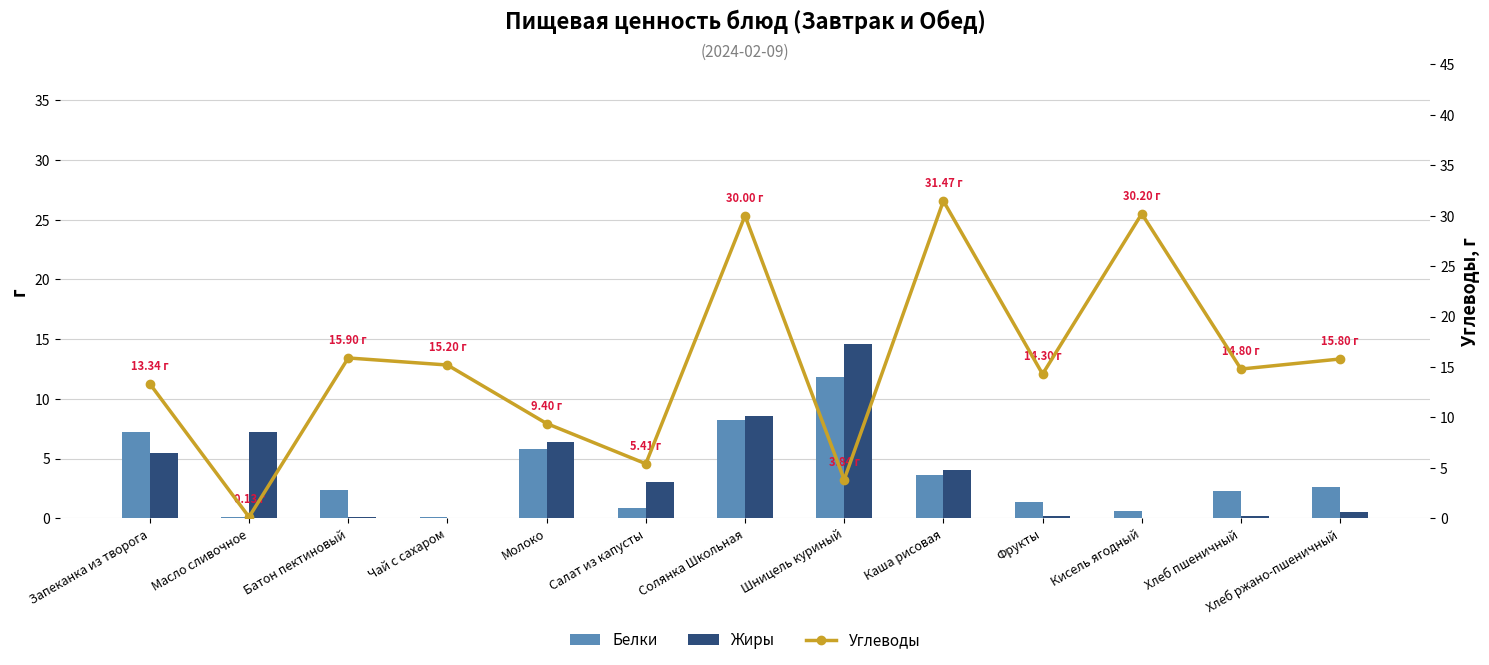

The value of Белки at Хлеб ржано-пшеничный is 2.6. True or false?

True